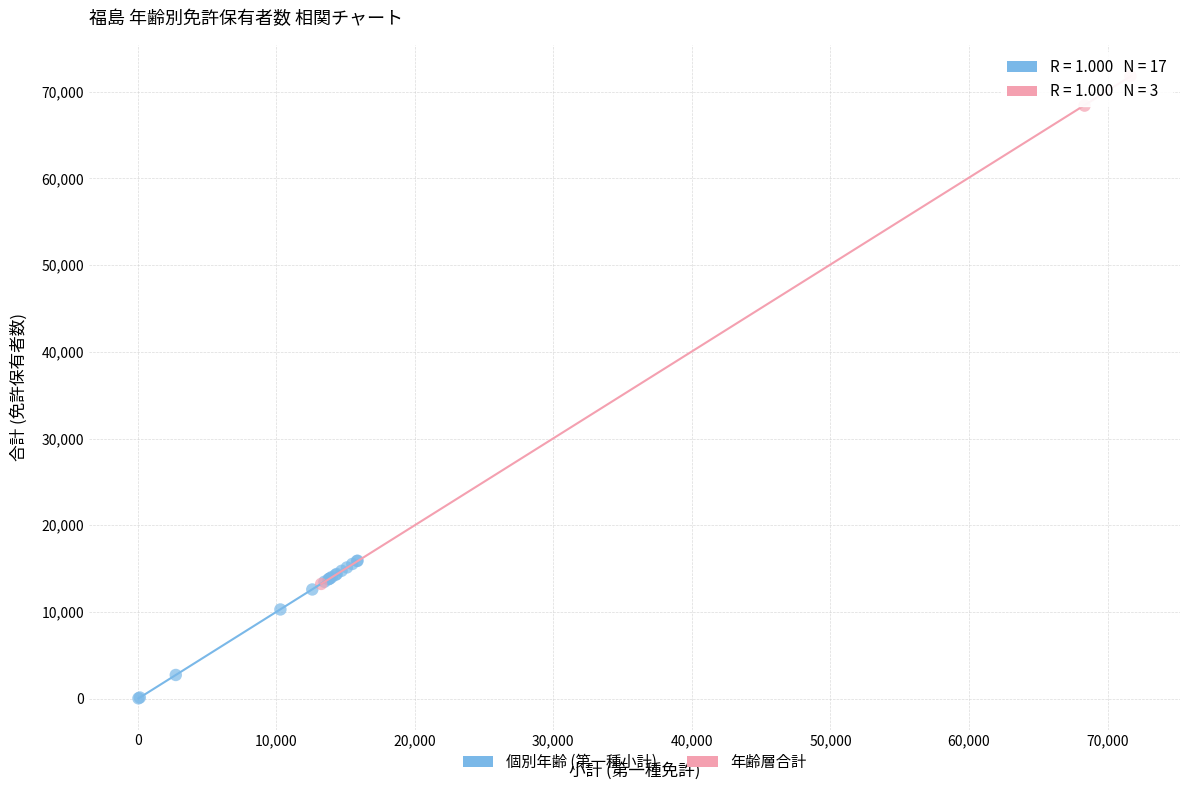

Which series has the widest spread of Y values?

年齢層合計